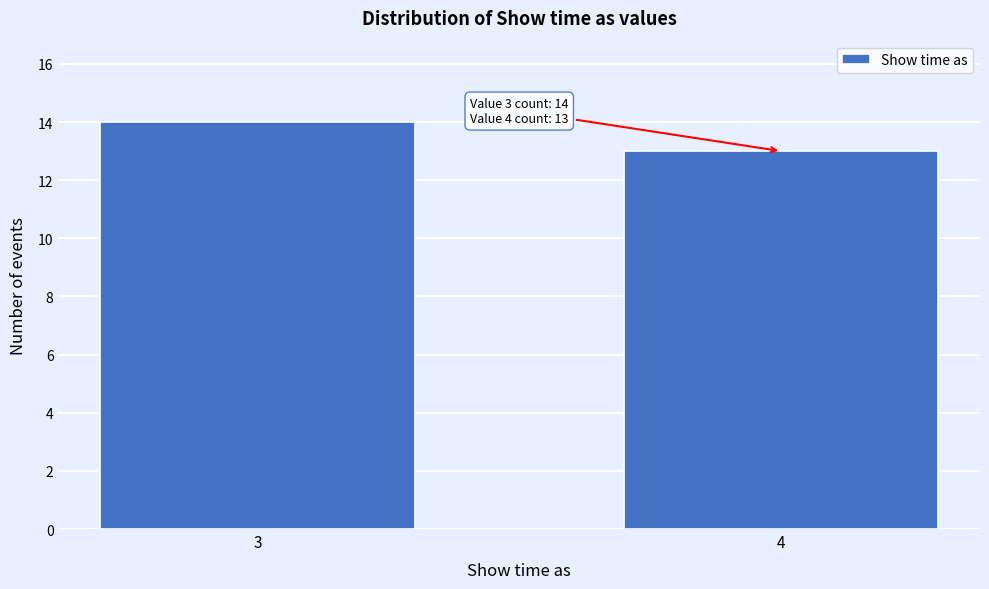

Reading right to left, list all the values displayed in this chart.

4=13	3=14